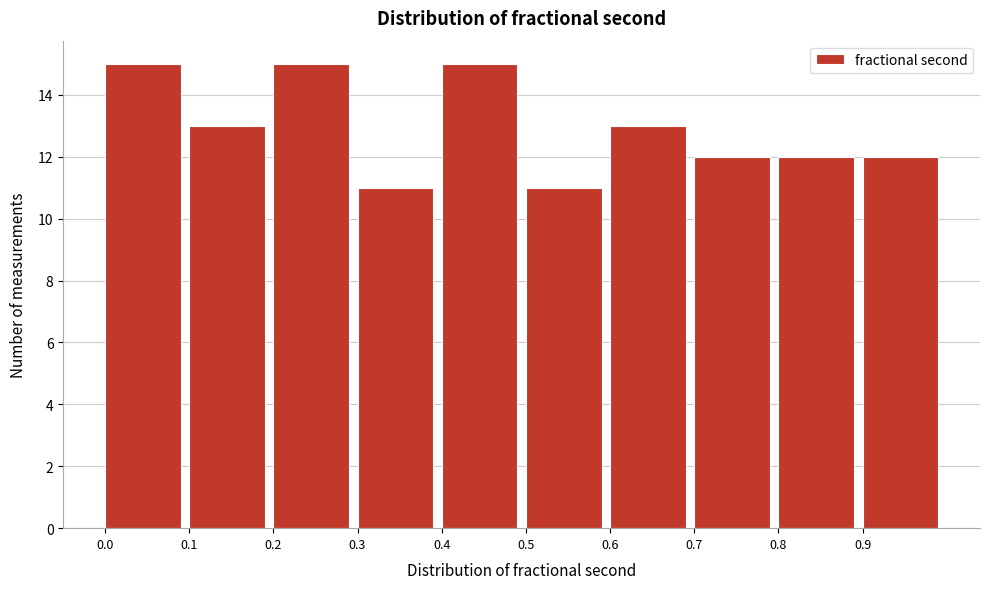

Reading left to right, transcribe this chart: for each bar, give the range it covers on the x-axis and its height. The values are not printed on the chart, so give them approximately, as read against the axis.

0.0 to 0.1: 15
0.1 to 0.2: 13
0.2 to 0.3: 15
0.3 to 0.4: 11
0.4 to 0.5: 15
0.5 to 0.6: 11
0.6 to 0.7: 13
0.7 to 0.8: 12
0.8 to 0.9: 12
0.9 to 1.0: 12